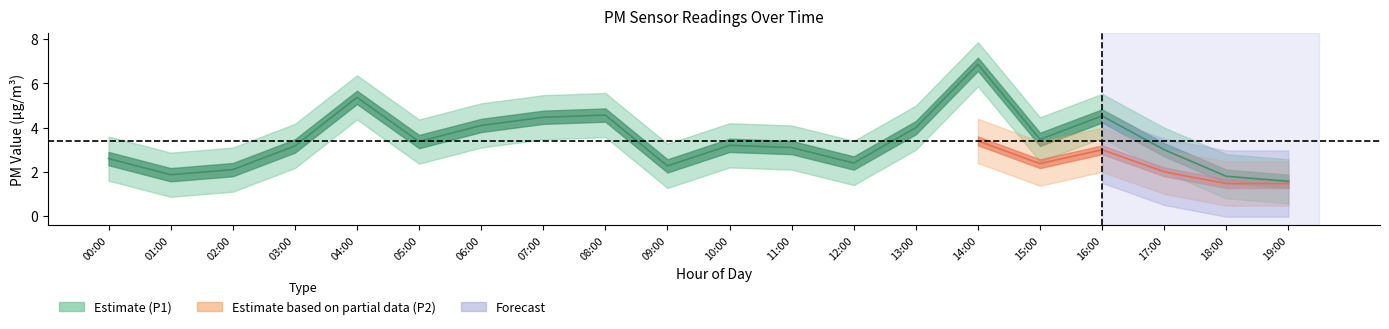

How many values are below 3?

7